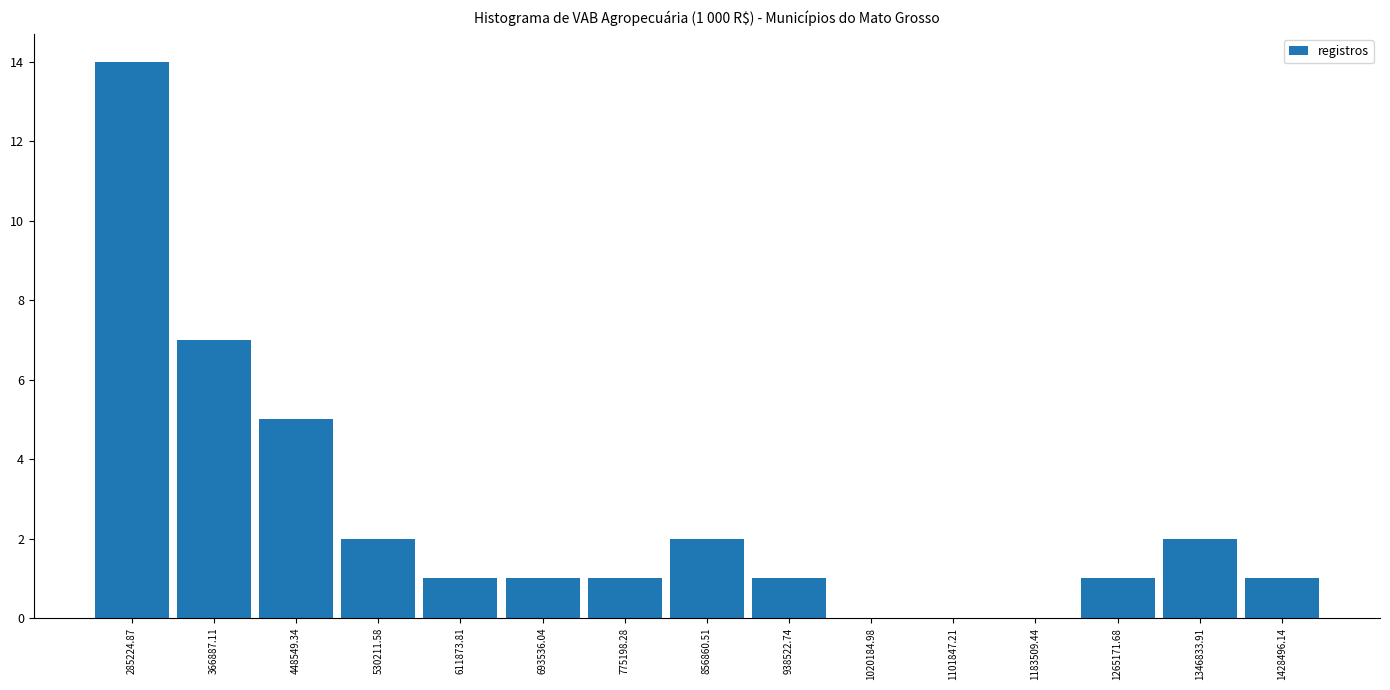

Which range on the x-axis has the tallest bar?

240000 to 330000